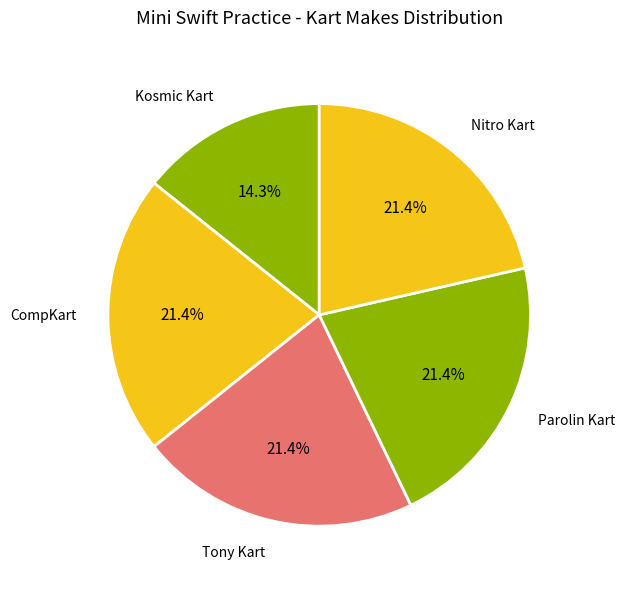

Count the number of slices in the pie.

5